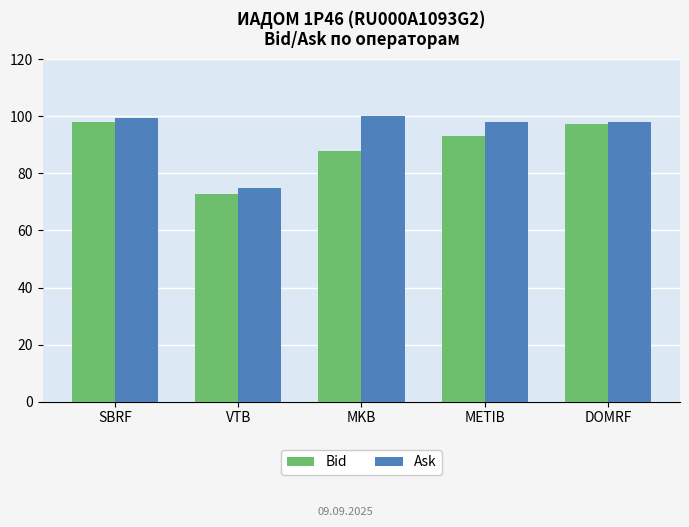

What is the value of the Bid bar at the 3rd from the left?

88.0